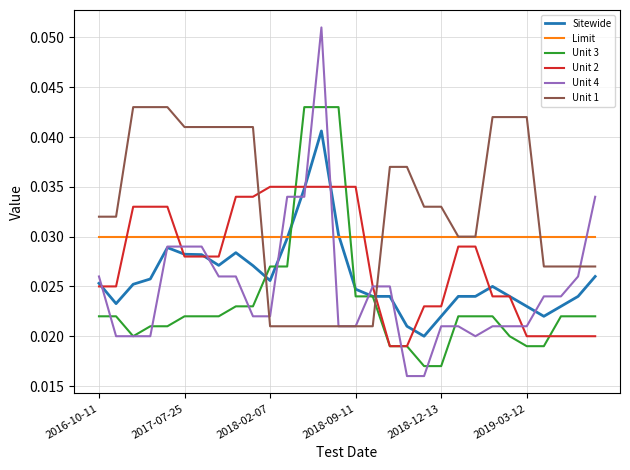

Does the chart have visible grid lines?

Yes